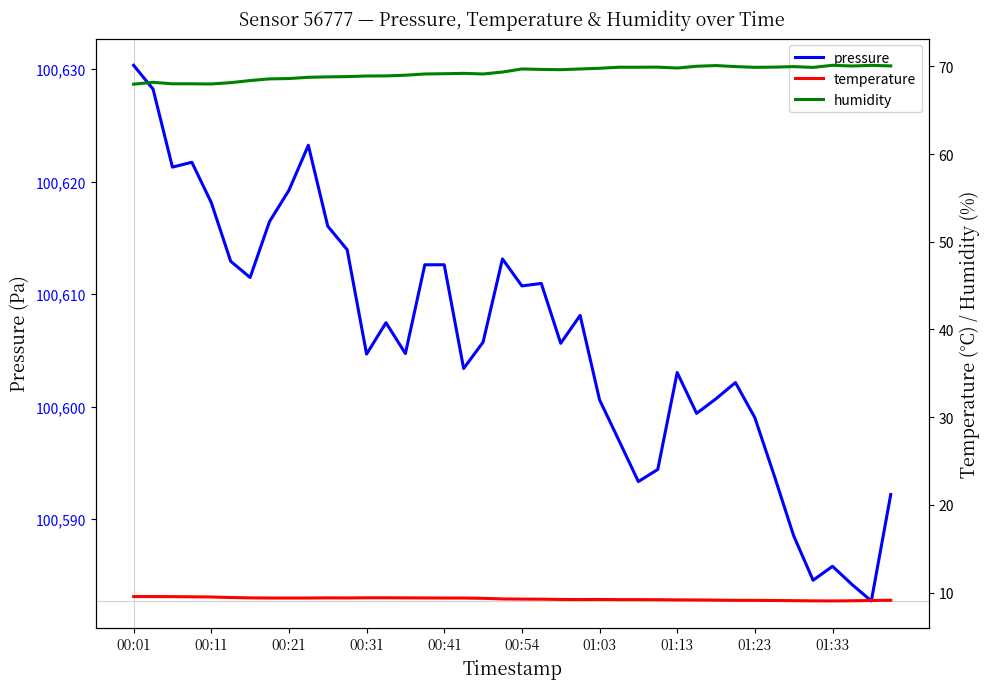

The value of pressure at 00:01 is 137586.6. True or false?

False